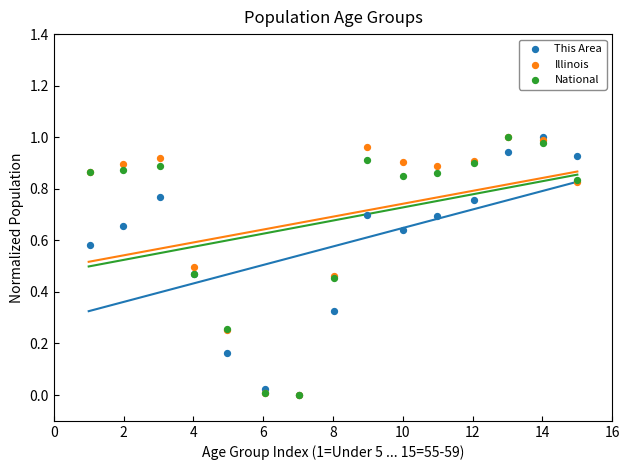

What are all the series names shown in the legend?

This Area, Illinois, National